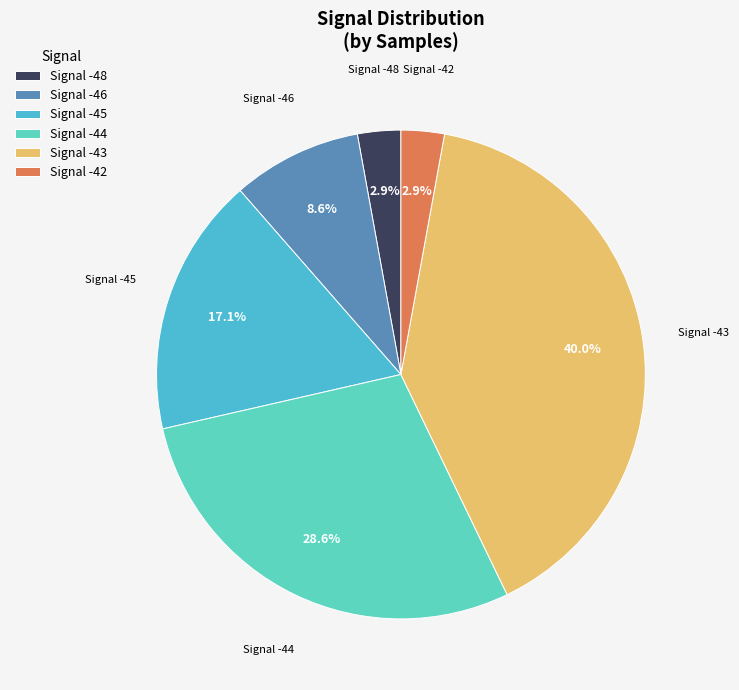

How much of the chart is everything except Signal -43?

60.0%